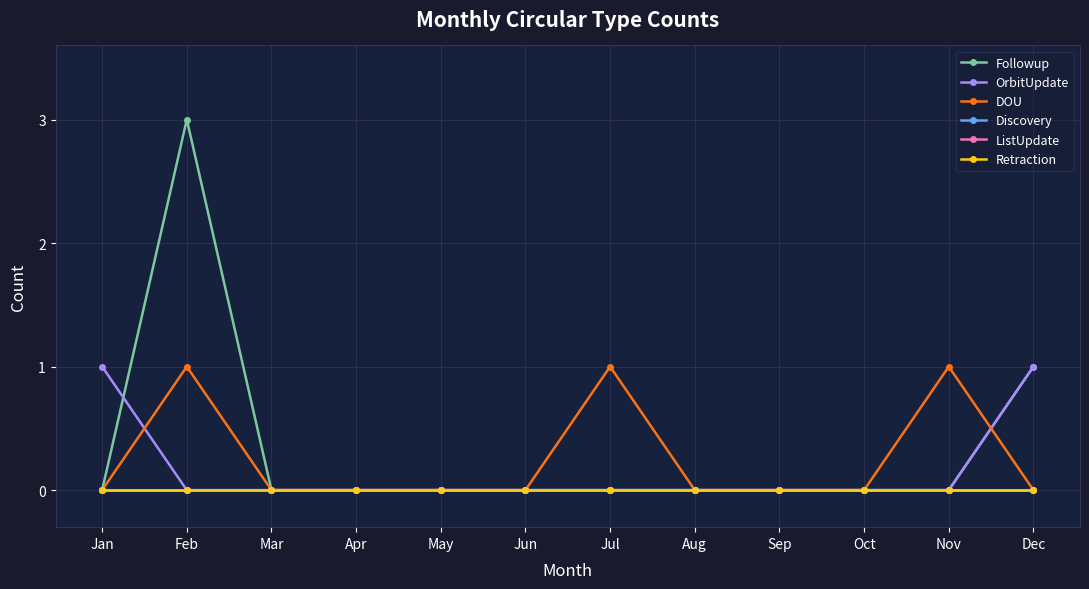

Does the chart have visible grid lines?

Yes